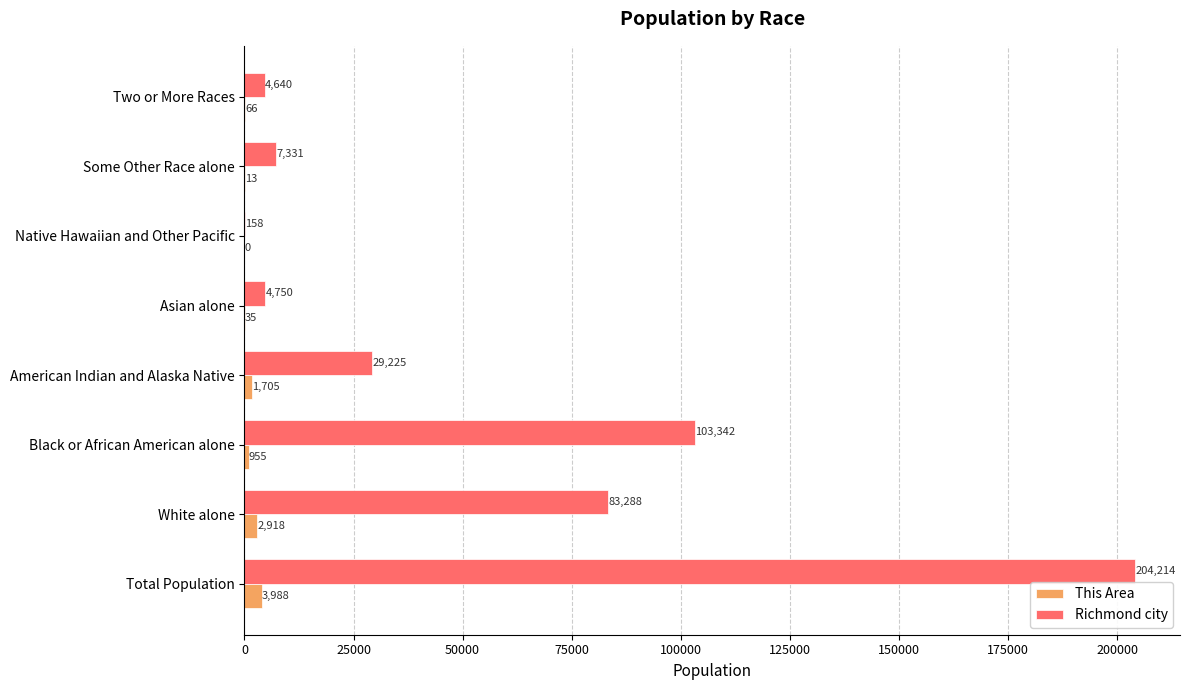

Which category has the highest value in the This Area series?

Total Population